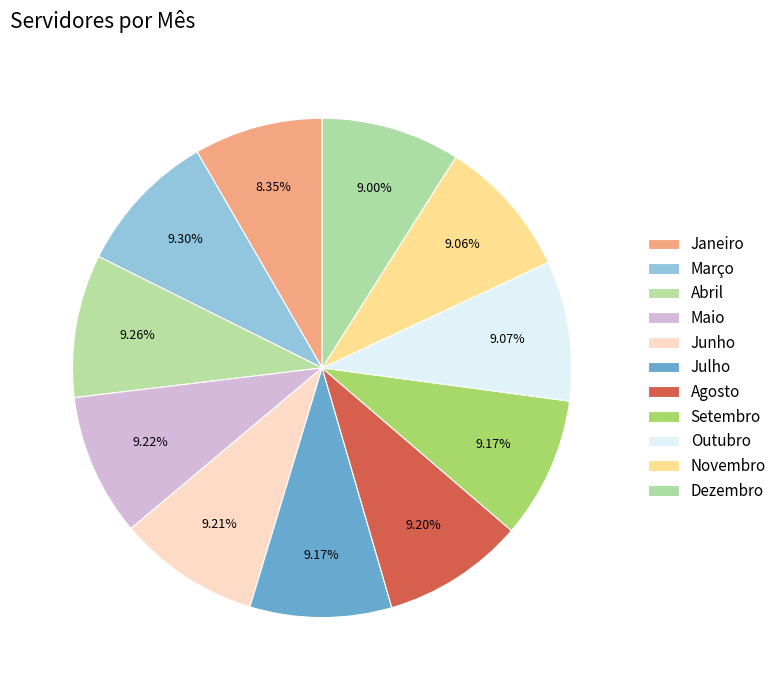

Between Agosto and Dezembro, which is larger?

Agosto